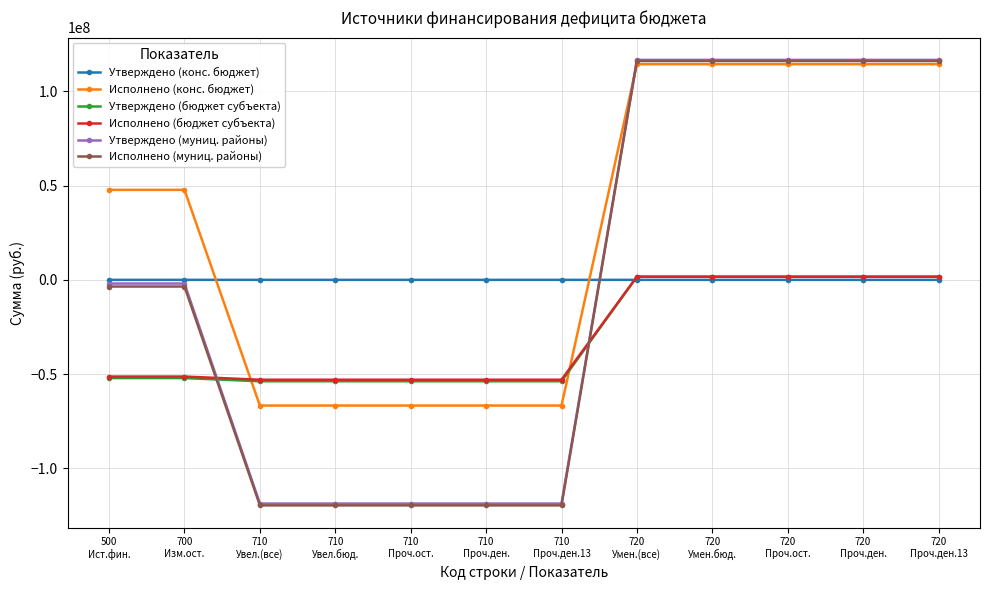

True or false: Утверждено (бюджет субъекта) and Исполнено (конс. бюджет) intersect in this chart.

True